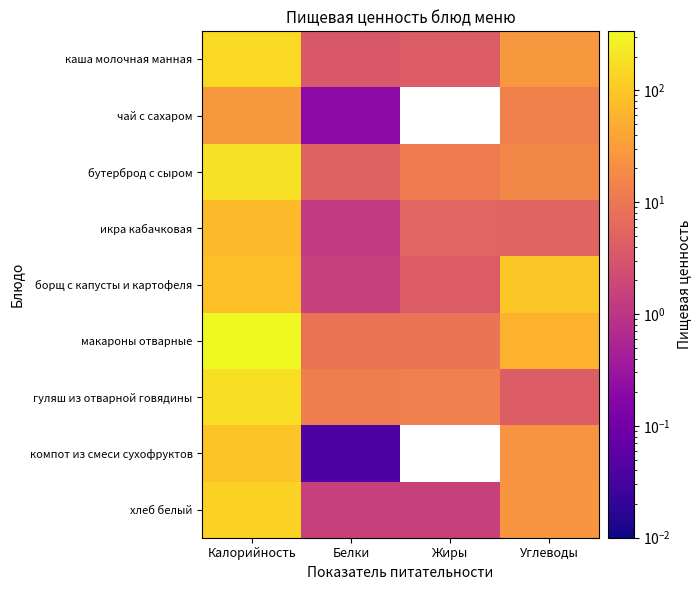

Reading left to right, transcribe all the data shown in this chart.

каша молочная манная: Калорийность=161.0	Белки=3.4	Жиры=4.0	Углеводы=27.8
чай с сахаром: Калорийность=28.0	Белки=0.2	Жиры=0.0	Углеводы=14.0
бутерброд с сыром: Калорийность=193.0	Белки=4.9	Жиры=11.6	Углеводы=17.1
икра кабачковая: Калорийность=73.2	Белки=1.2	Жиры=5.4	Углеводы=5.1
борщ с капусты и картофеля: Калорийность=82.0	Белки=1.4	Жиры=3.9	Углеводы=100.2
макароны отварные: Калорийность=336.5	Белки=8.8	Жиры=9.3	Углеводы=57.9
гуляш из отварной говядины: Калорийность=182.2	Белки=12.6	Жиры=13.0	Углеводы=4.0
компот из смеси сухофруктов: Калорийность=94.2	Белки=0.0	Жиры=0.0	Углеводы=24.8
хлеб белый: Калорийность=131.0	Белки=1.5	Жиры=1.5	Углеводы=24.9